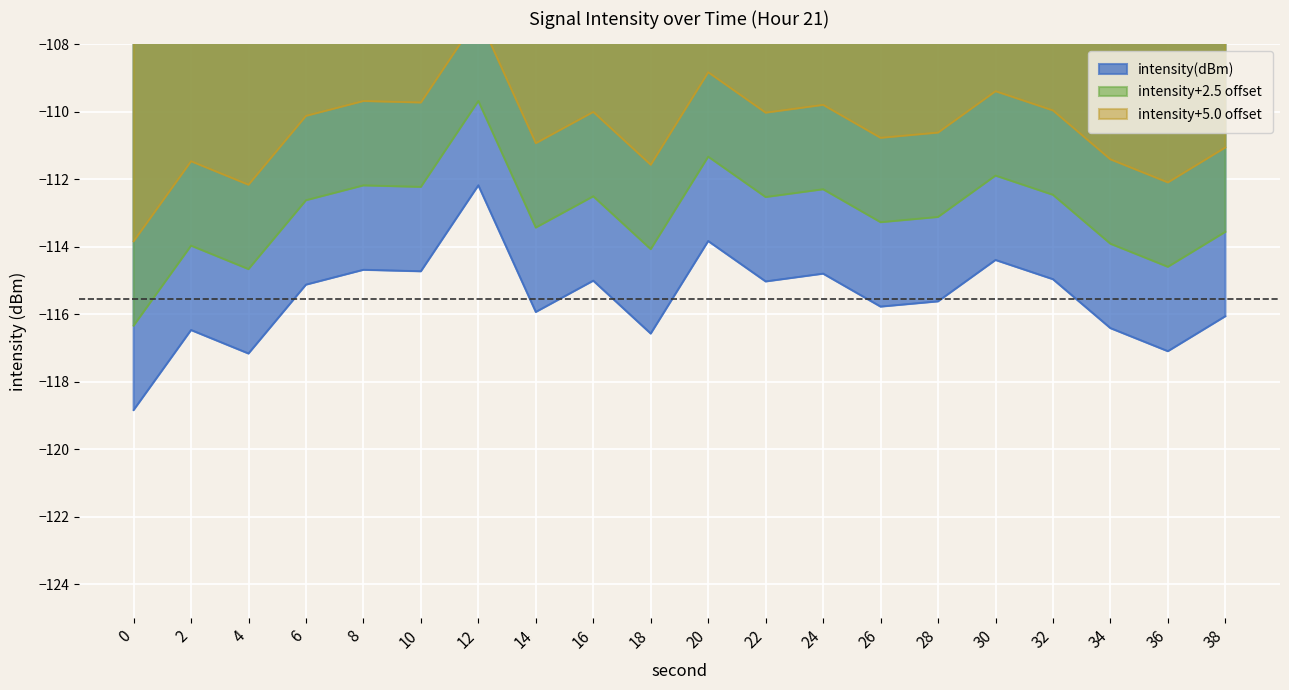

Does the chart display data point markers on the line(s)?

No